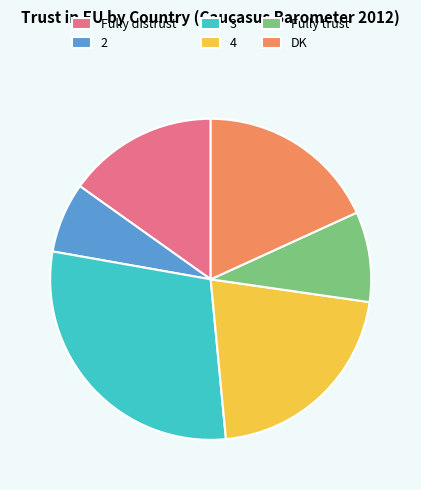

How many segments does this pie chart have?

6